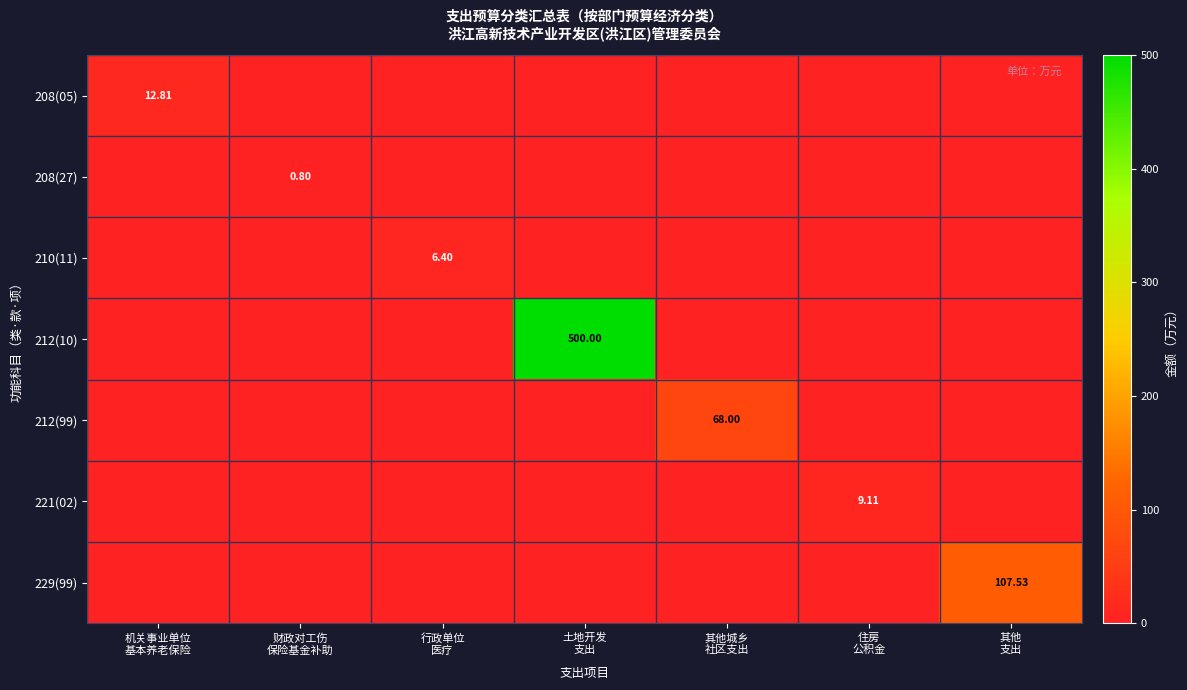

Is it true that 210(11) equals -3.9 at 土地开发 支出?

False